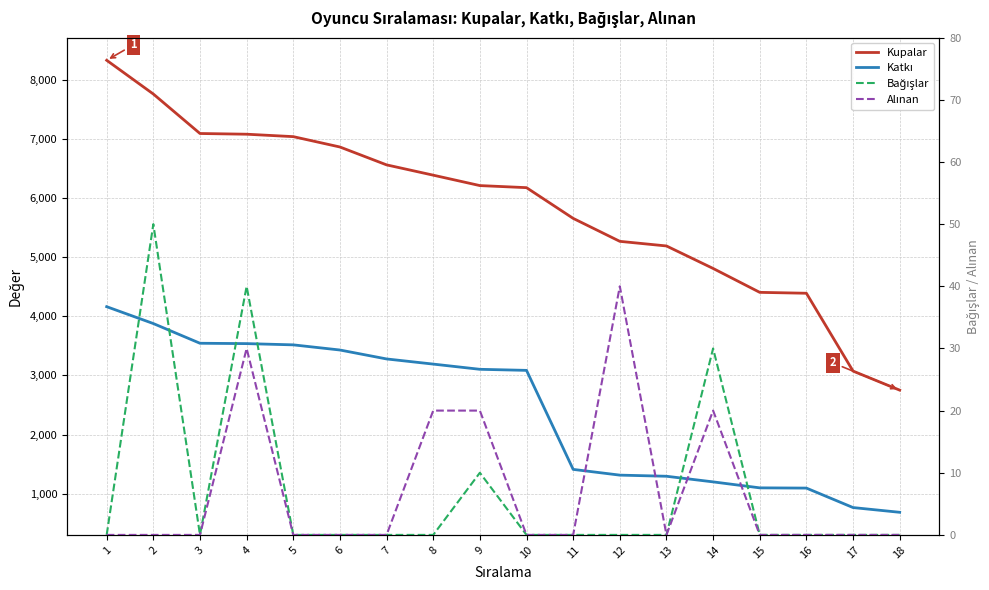

True or false: Bağışlar and Katkı cross at least once.

False